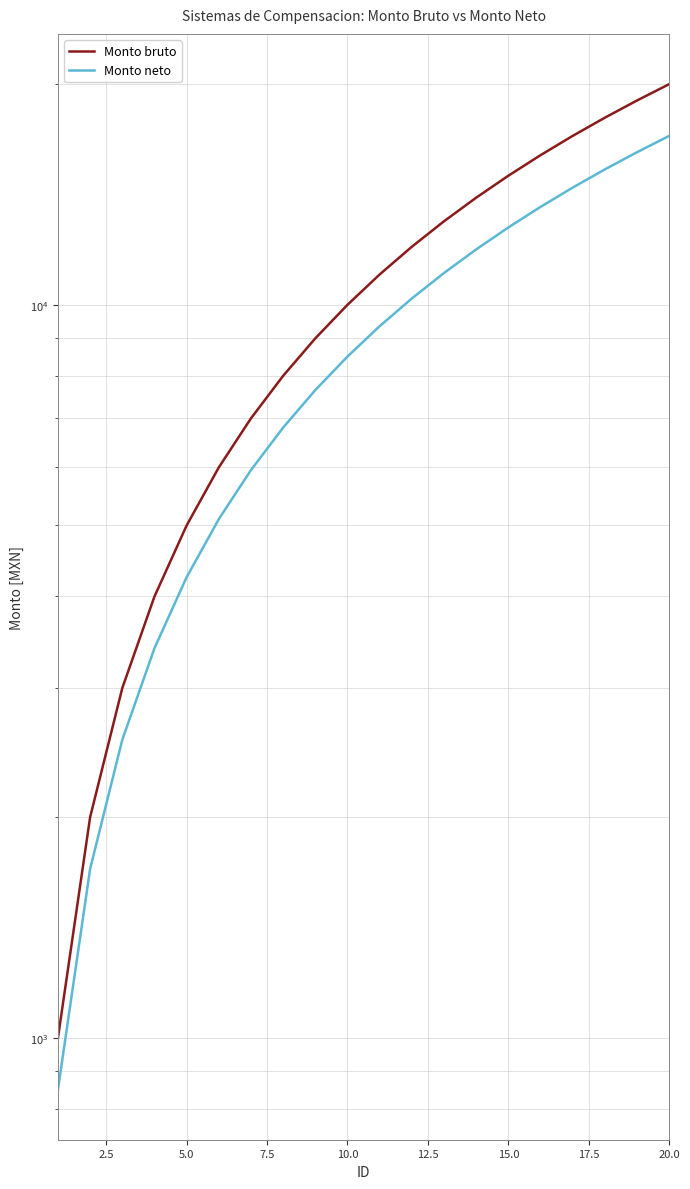

Which series has the widest spread of values?

Monto bruto